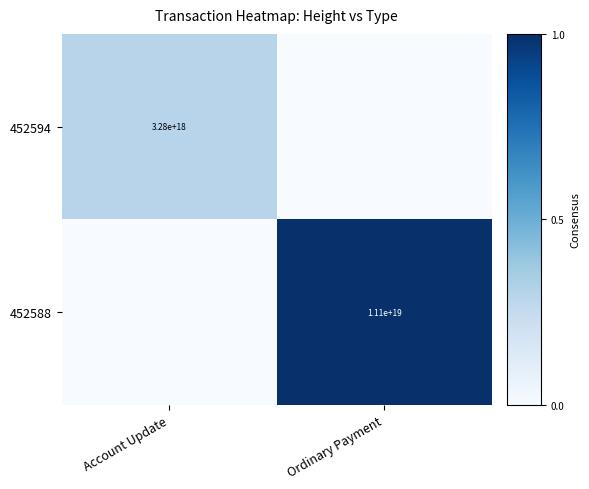

The 452594 series shows 1947302313130771200 at Account Update. True or false?

False